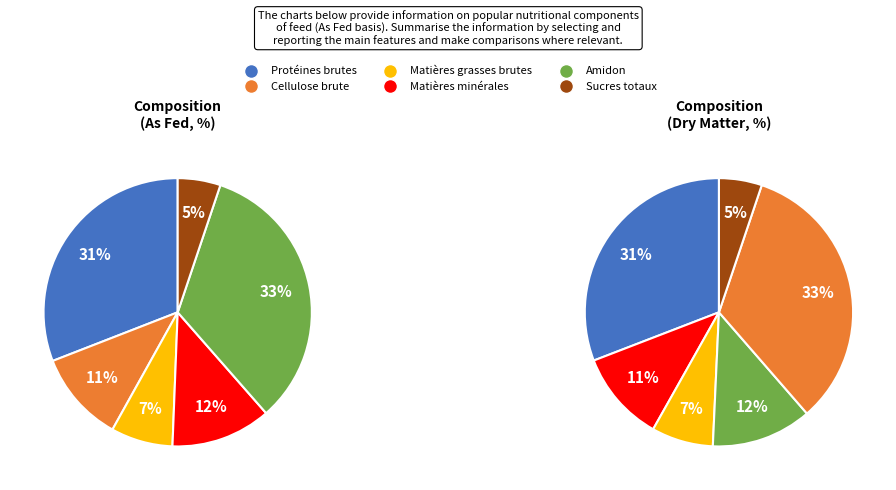

What portion of the pie excludes Matières grasses brutes?

92.5%